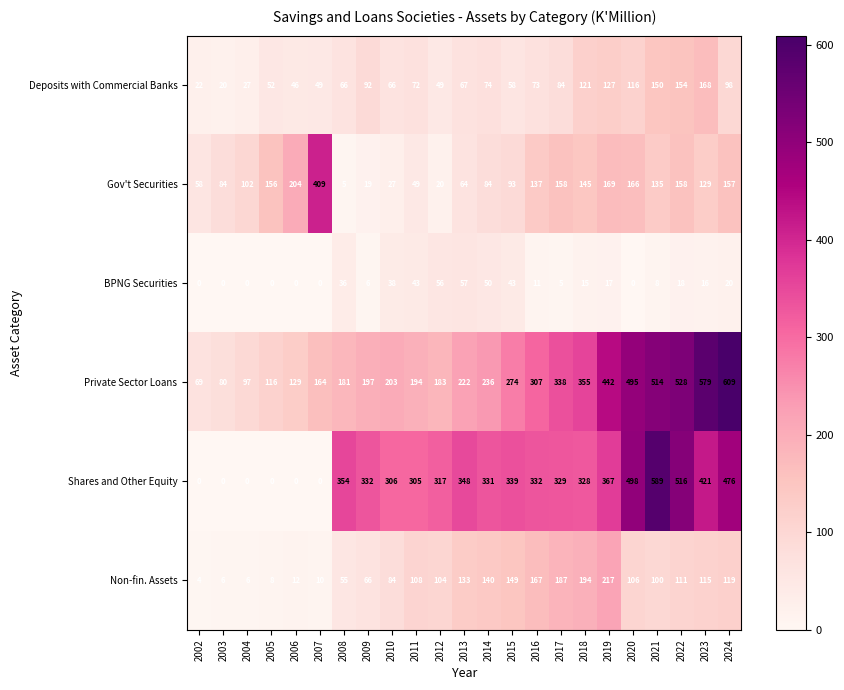

The value of Private Sector Loans at 2005 is 162. True or false?

False